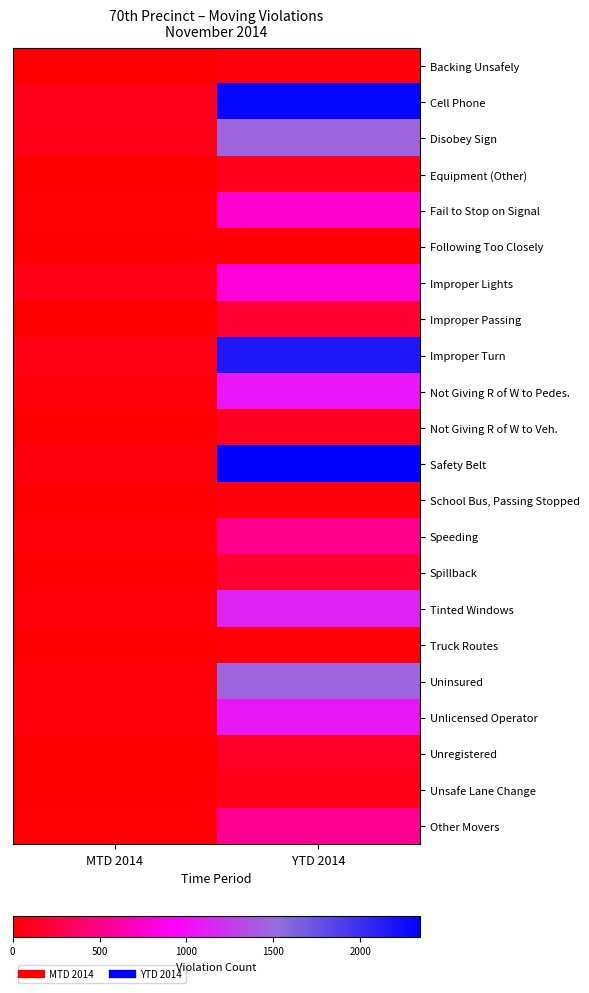

At YTD 2014, list the series in order from smallest to largest.

Following Too Closely, Truck Routes, School Bus, Passing Stopped, Backing Unsafely, Unsafe Lane Change, Equipment (Other), Not Giving R of W to Veh., Unregistered, Spillback, Improper Passing, Speeding, Other Movers, Fail to Stop on Signal, Improper Lights, Not Giving R of W to Pedes., Unlicensed Operator, Tinted Windows, Disobey Sign, Uninsured, Improper Turn, Cell Phone, Safety Belt